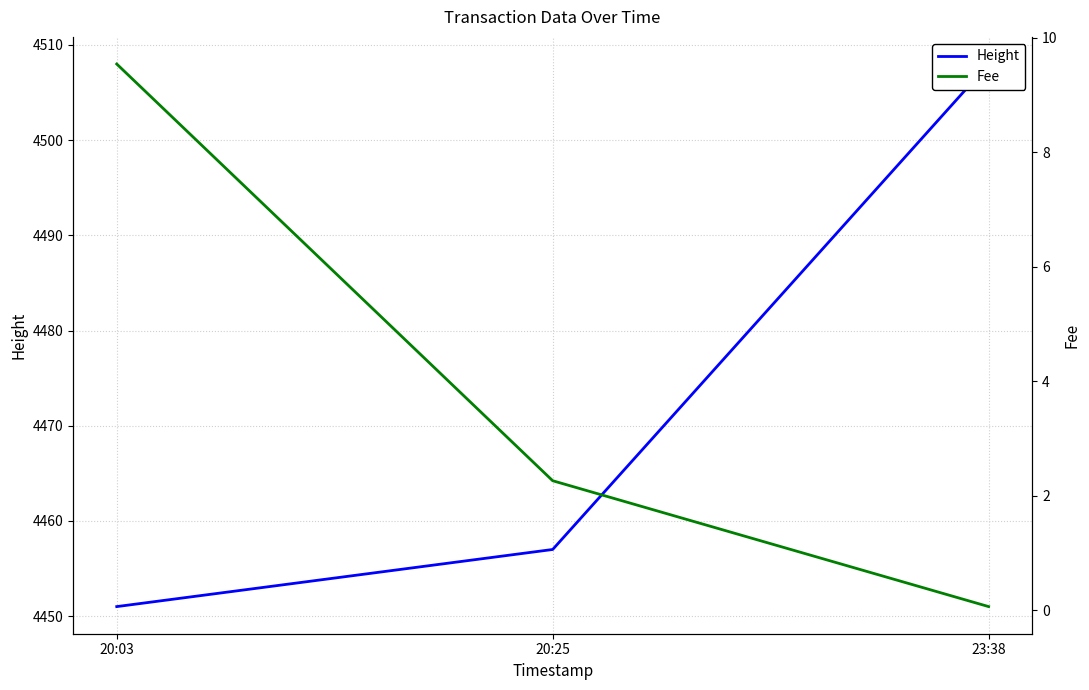

What is the difference between the highest and lowest values at 20:25?

4454.7